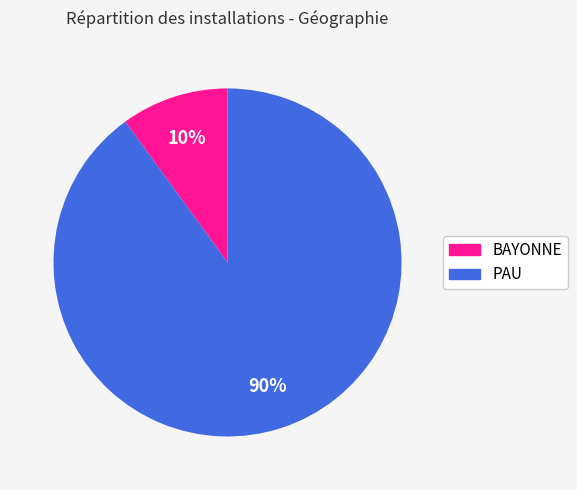

Between PAU and BAYONNE, which is larger?

PAU